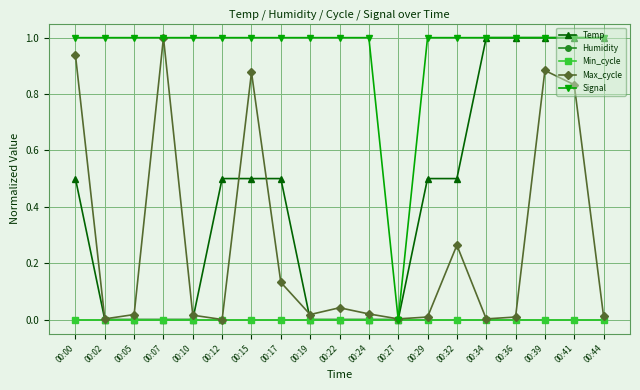

Reading left to right, list all the values displayed in this chart.

Temp: 00:00=0.5	00:02=0.0	00:05=0.0	00:07=0.0	00:10=0.0	00:12=0.5	00:15=0.5	00:17=0.5	00:19=0.0	00:22=0.0	00:24=0.0	00:27=0.0	00:29=0.5	00:32=0.5	00:34=1.0	00:36=1.0	00:39=1.0	00:41=1.0	00:44=1.0
Humidity: 00:00=0.0	00:02=0.0	00:05=0.0	00:07=0.0	00:10=0.0	00:12=0.0	00:15=0.0	00:17=0.0	00:19=0.0	00:22=0.0	00:24=0.0	00:27=0.0	00:29=0.0	00:32=0.0	00:34=0.0	00:36=0.0	00:39=0.0	00:41=0.0	00:44=0.0
Min_cycle: 00:00=0.0	00:02=0.0	00:05=0.0	00:07=0.0	00:10=0.0	00:12=0.0	00:15=0.0	00:17=0.0	00:19=0.0	00:22=0.0	00:24=0.0	00:27=0.0	00:29=0.0	00:32=0.0	00:34=0.0	00:36=0.0	00:39=0.0	00:41=0.0	00:44=0.0
Max_cycle: 00:00=0.9	00:02=0.0	00:05=0.0	00:07=1.0	00:10=0.0	00:12=0.0	00:15=0.9	00:17=0.1	00:19=0.0	00:22=0.0	00:24=0.0	00:27=0.0	00:29=0.0	00:32=0.3	00:34=0.0	00:36=0.0	00:39=0.9	00:41=0.8	00:44=0.0
Signal: 00:00=1.0	00:02=1.0	00:05=1.0	00:07=1.0	00:10=1.0	00:12=1.0	00:15=1.0	00:17=1.0	00:19=1.0	00:22=1.0	00:24=1.0	00:27=0.0	00:29=1.0	00:32=1.0	00:34=1.0	00:36=1.0	00:39=1.0	00:41=1.0	00:44=1.0